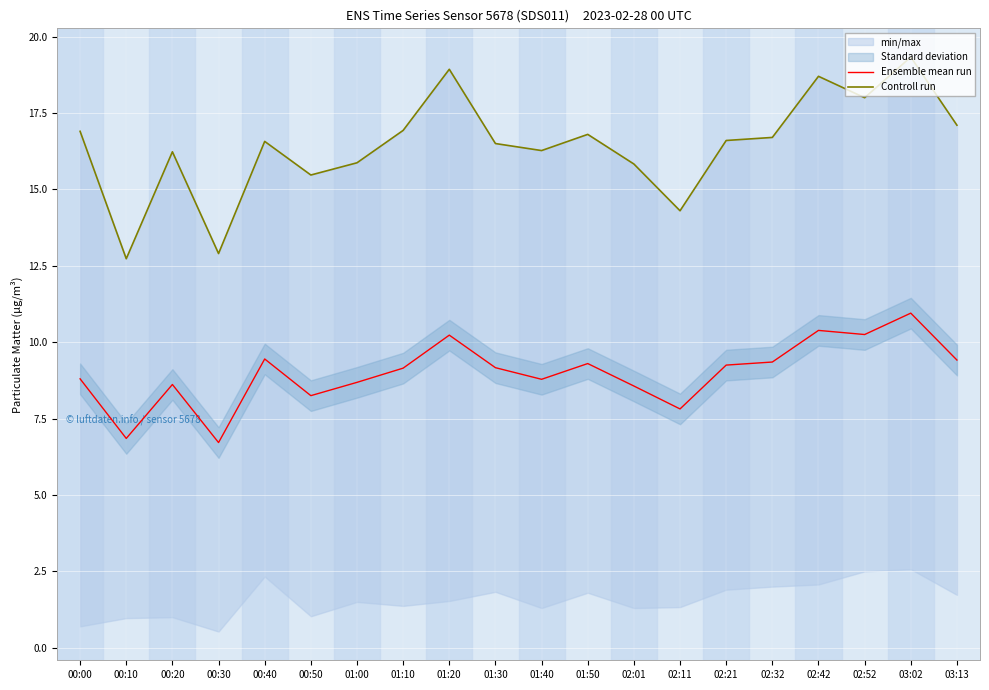

How many categories are shown in the chart?

20